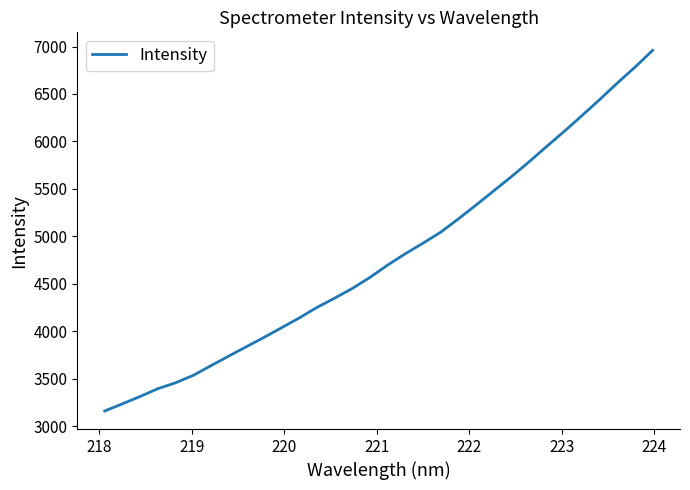

What is the difference between the maximum and minimum values?

3797.9